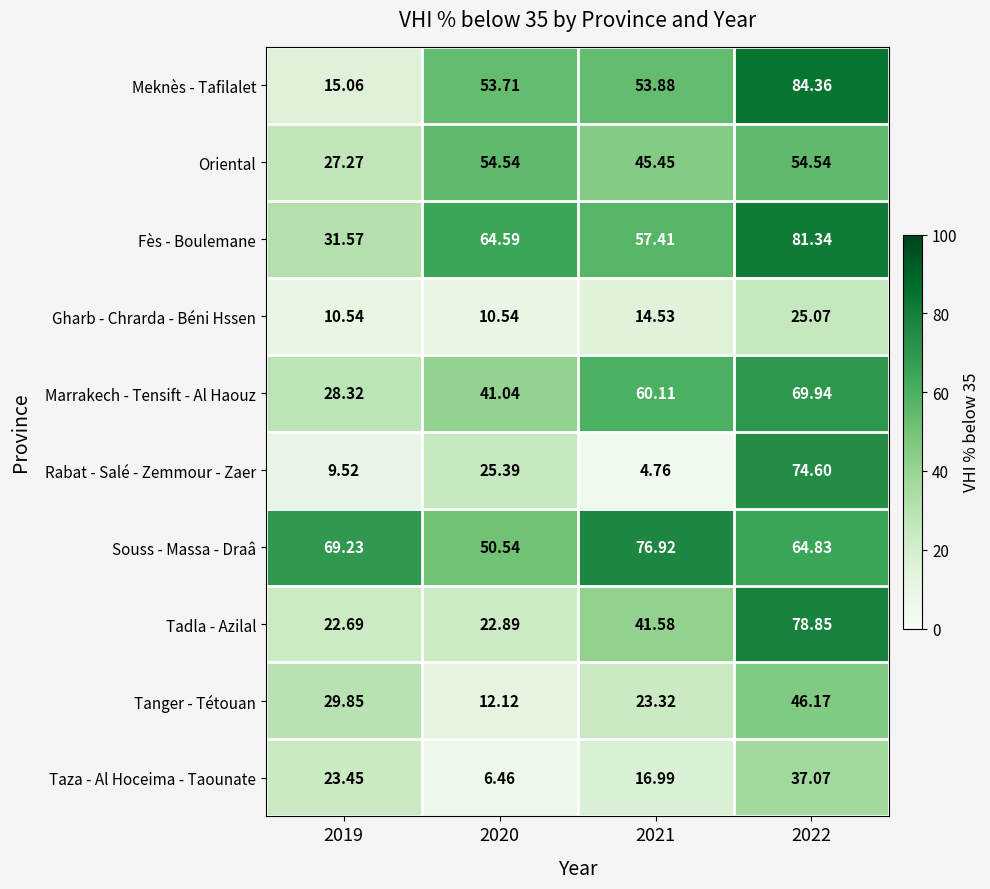

Which series has the largest range (max minus min)?

Rabat - Salé - Zemmour - Zaer